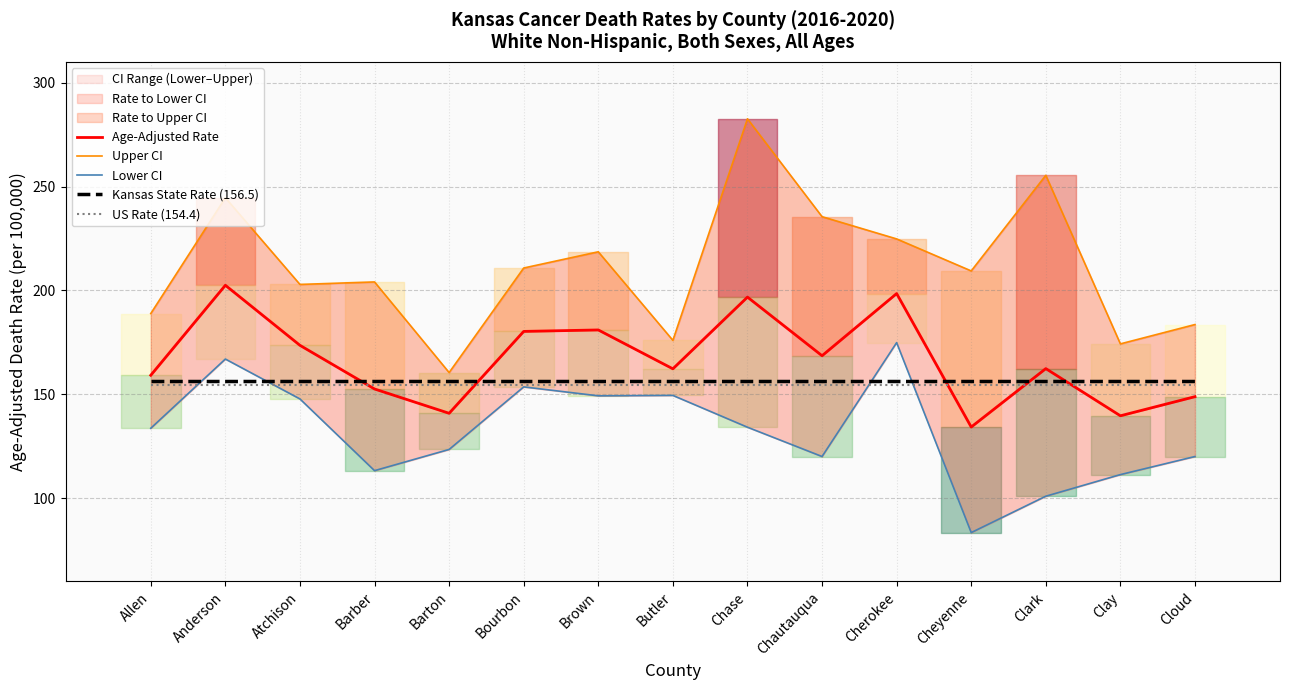

Rank the series at Clay from highest to lowest value.

Upper CI, Kansas State Rate (156.5), US Rate (154.4), Age-Adjusted Rate, Lower CI